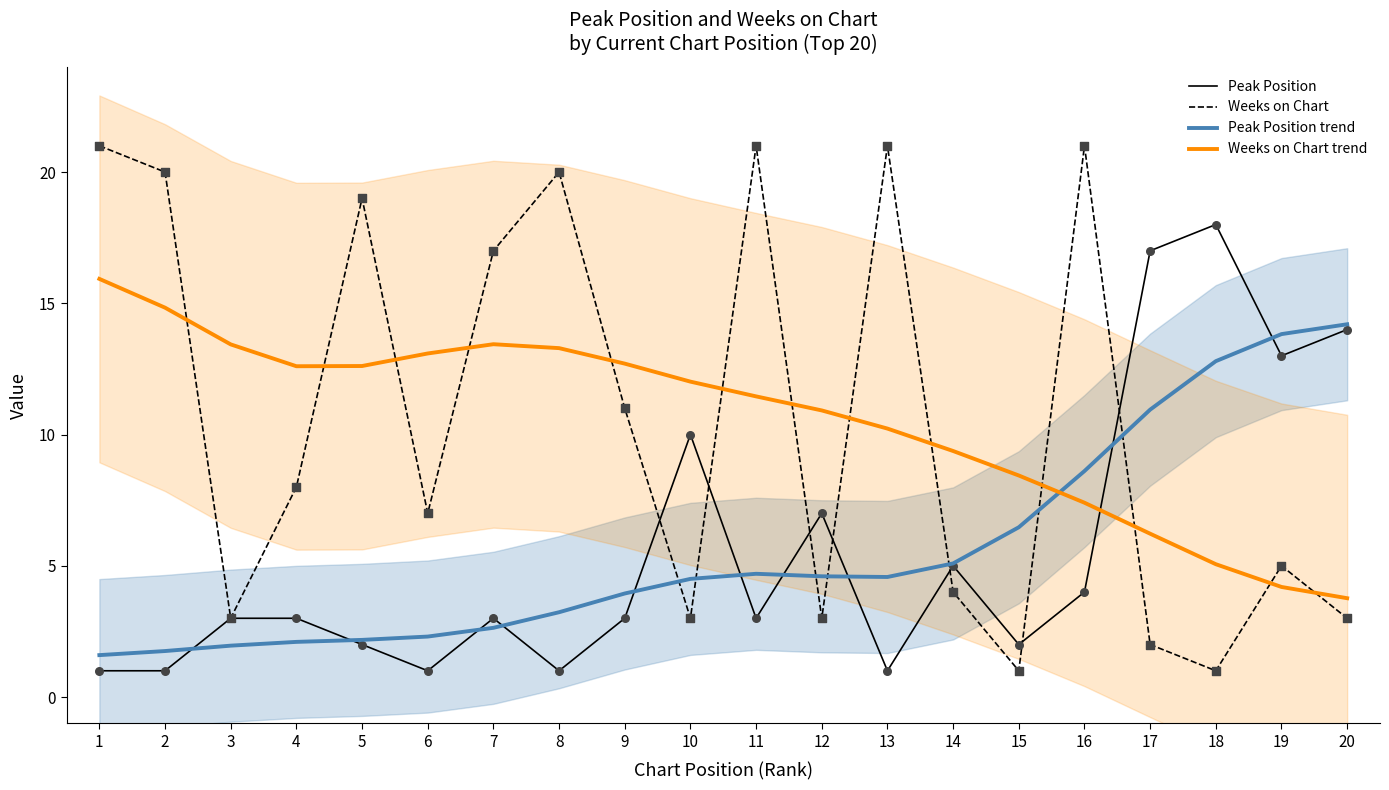

At which category is the sum across all series the highest?

16